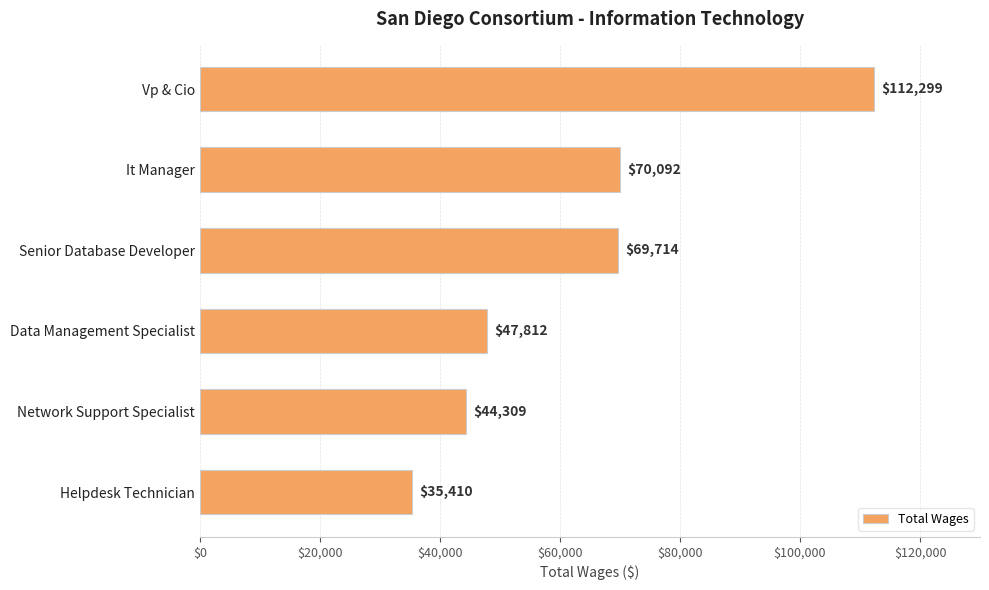

The value at It Manager is 70092. True or false?

True